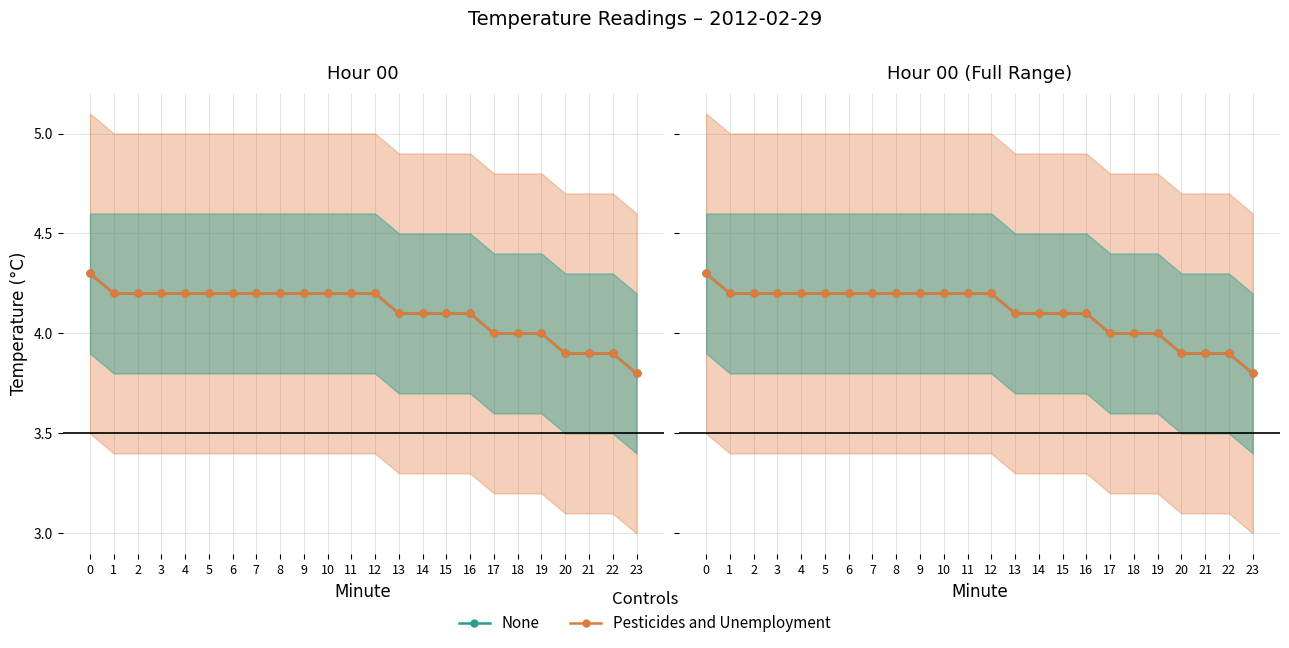

Rank the series by their maximum value, from lowest to highest.

None, Pesticides and Unemployment